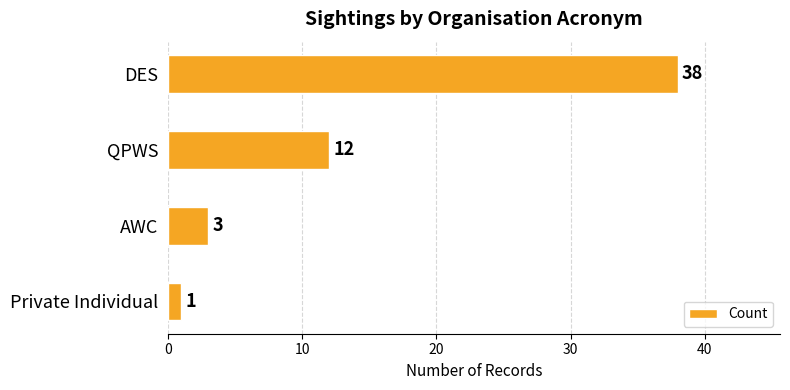

List the labels in order of value, smallest first.

Private Individual, AWC, QPWS, DES